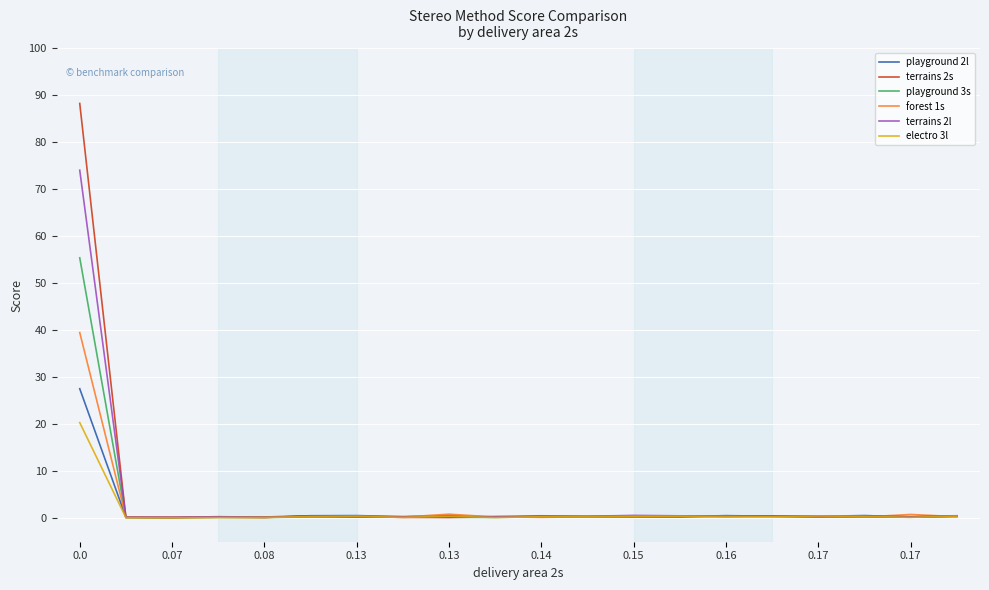

Is this an area chart (filled region under the line)?

No